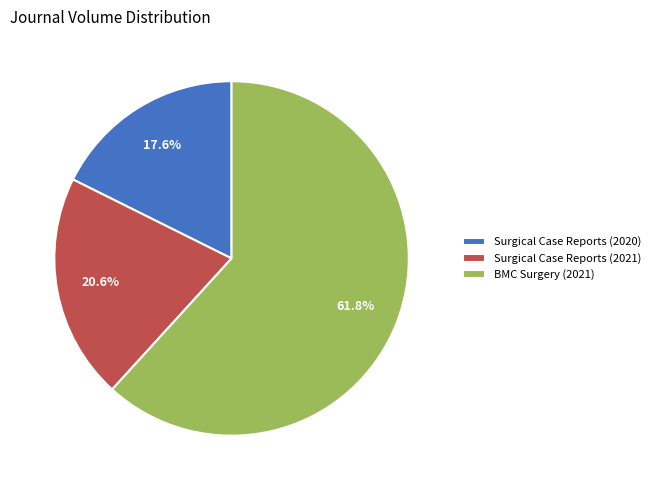

Is there any slice that represents more than half of the pie?

Yes